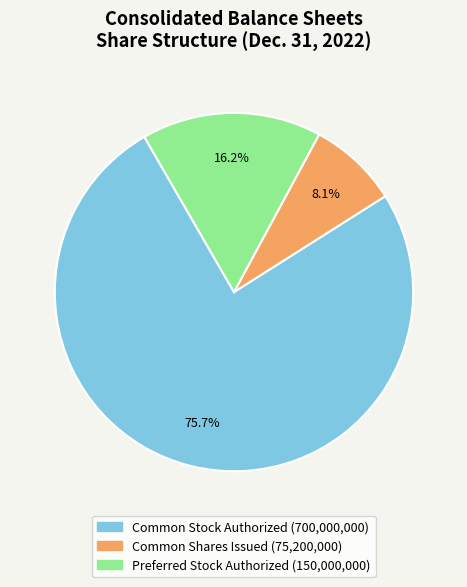

Between Common Stock Authorized and Preferred Stock Authorized, which is larger?

Common Stock Authorized